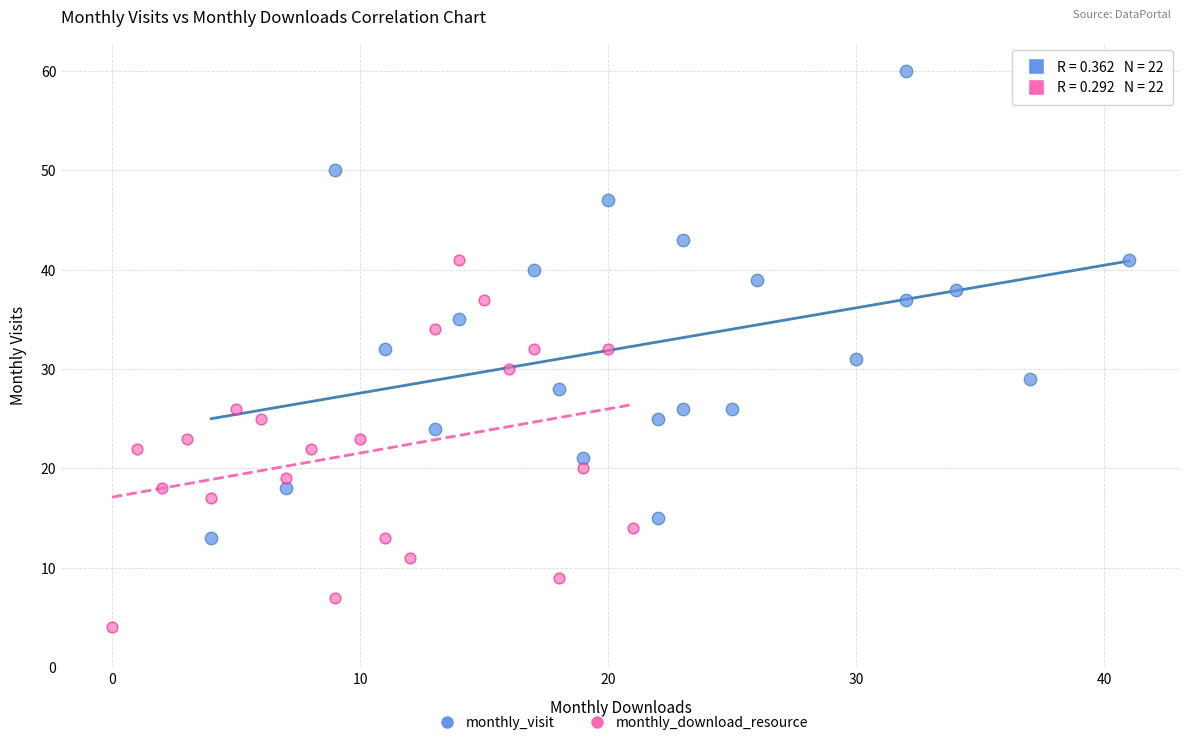

Which series contains the lowest Y value?

monthly_download_resource